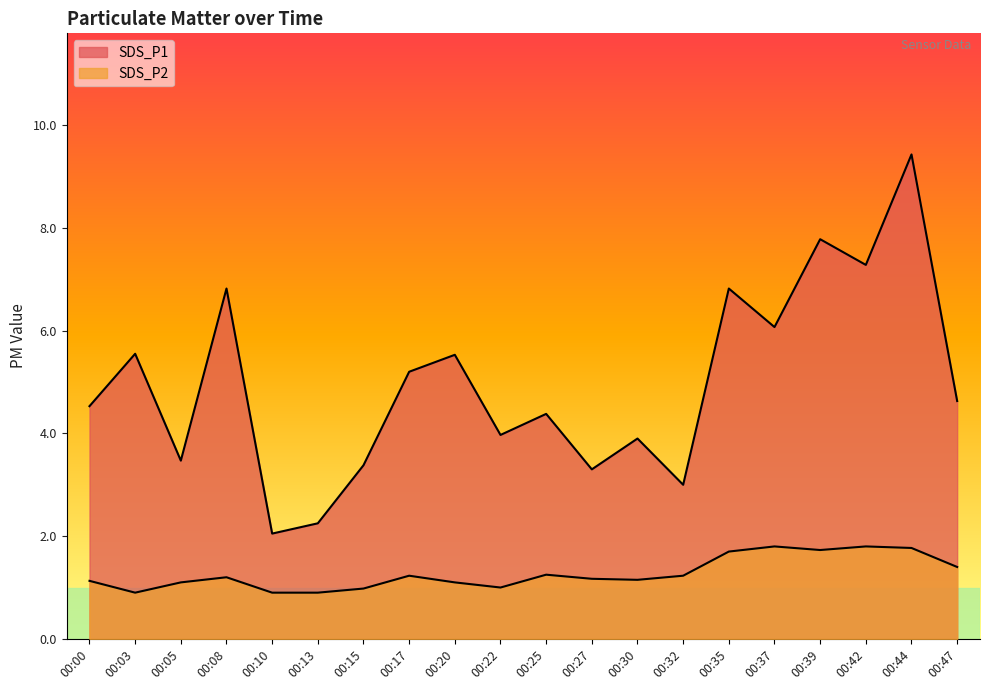

What is the sum of all SDS_P1 values?

99.3